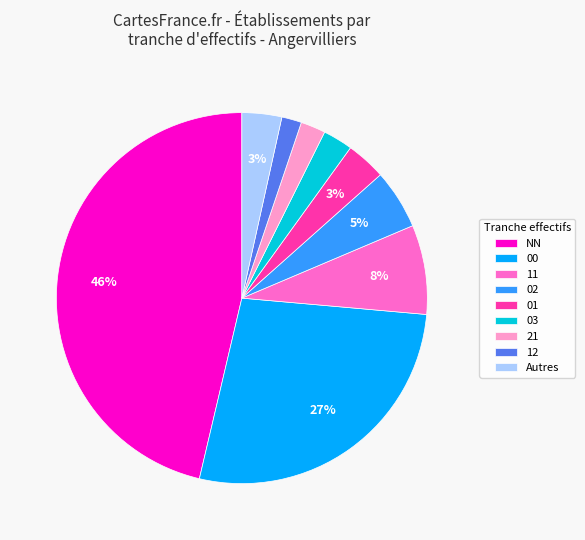

Combined, do 01 and 03 account for over 50%?

No